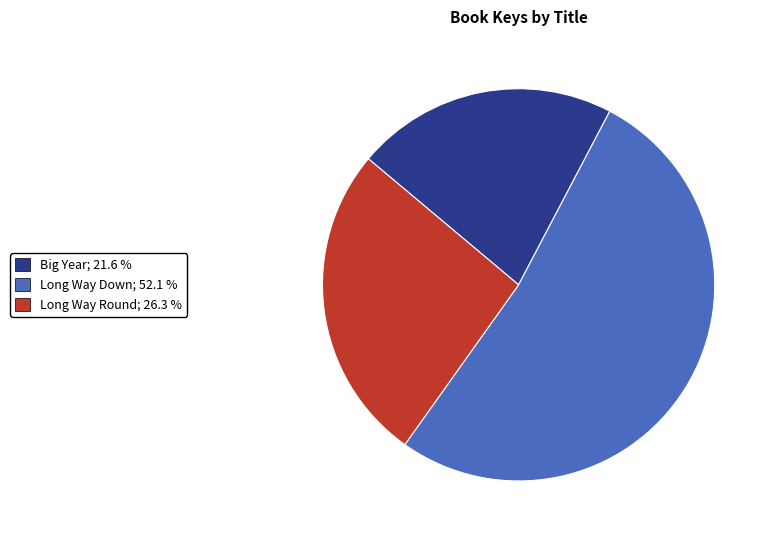

Which has a higher value, Long Way Round or Long Way Down?

Long Way Down